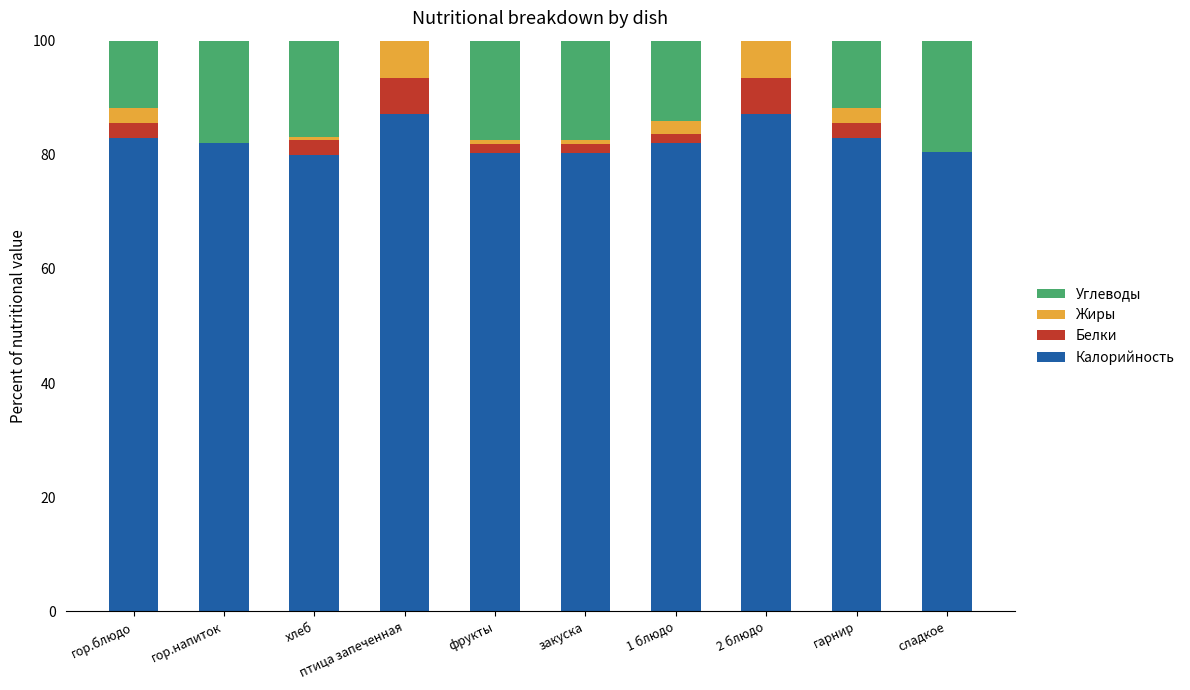

What are all the series names shown in the legend?

Углеводы, Жиры, Белки, Калорийность